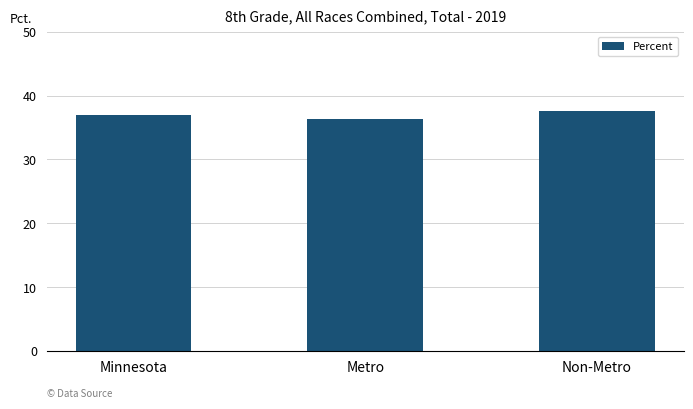

What is the label of the 3rd bar from the right?

Minnesota